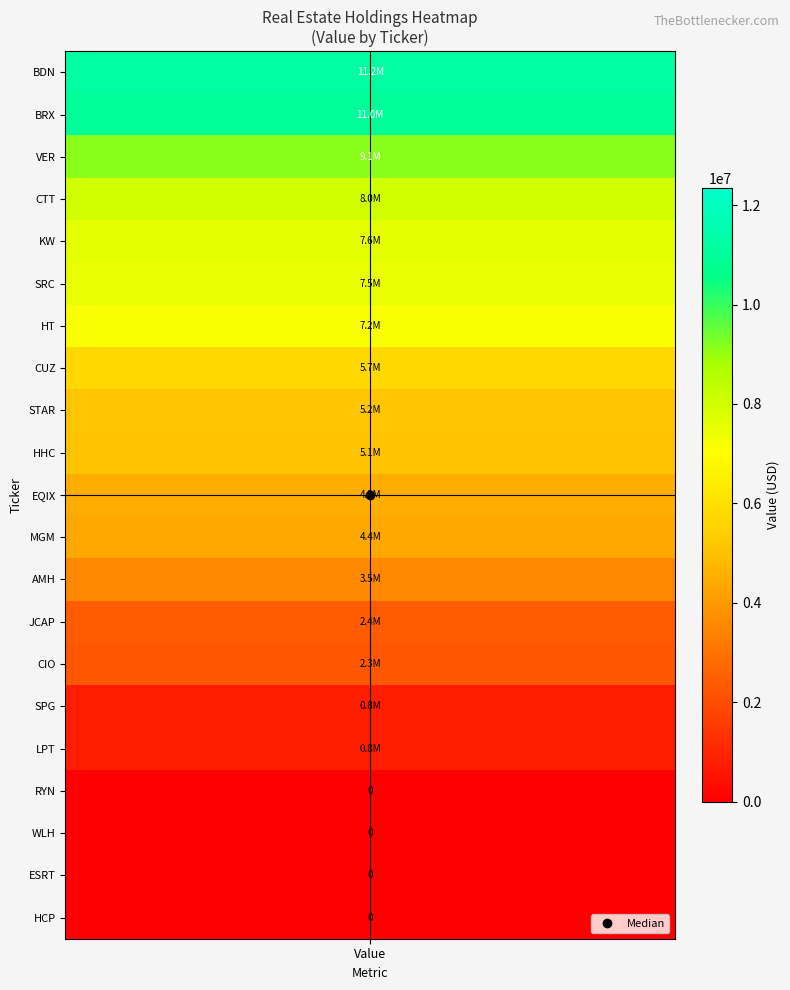

Reading left to right, transcribe all the data shown in this chart.

values=11219000	1=10999000	2=9135000	3=7985000	4=7569000	5=7497000	6=7161000	7=5730000	8=5153000	9=5064000	10=4500000	11=4418000	12=3540000	13=2364000	14=2309000	15=804000	16=775000	17=0	18=0	19=0	20=0